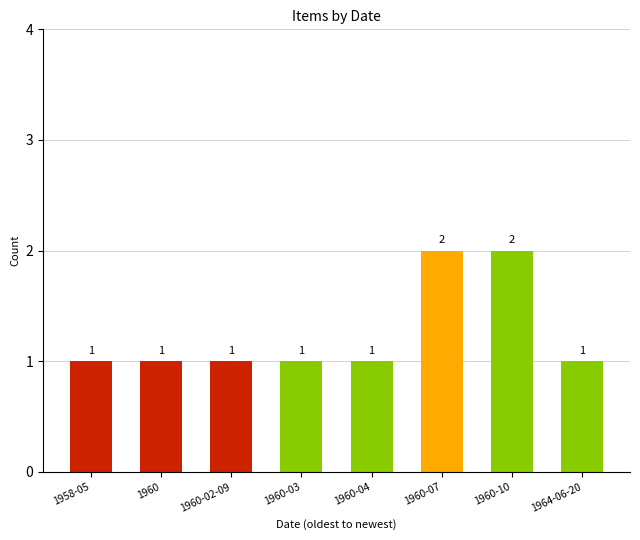

Is it true that the value at 1958-05 is 1?

True